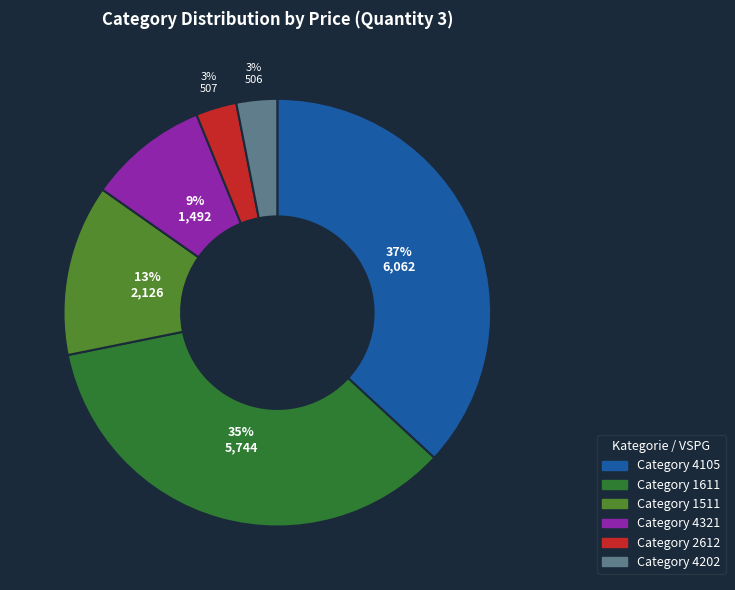

To the nearest percent, what is the average slice percentage?

17%